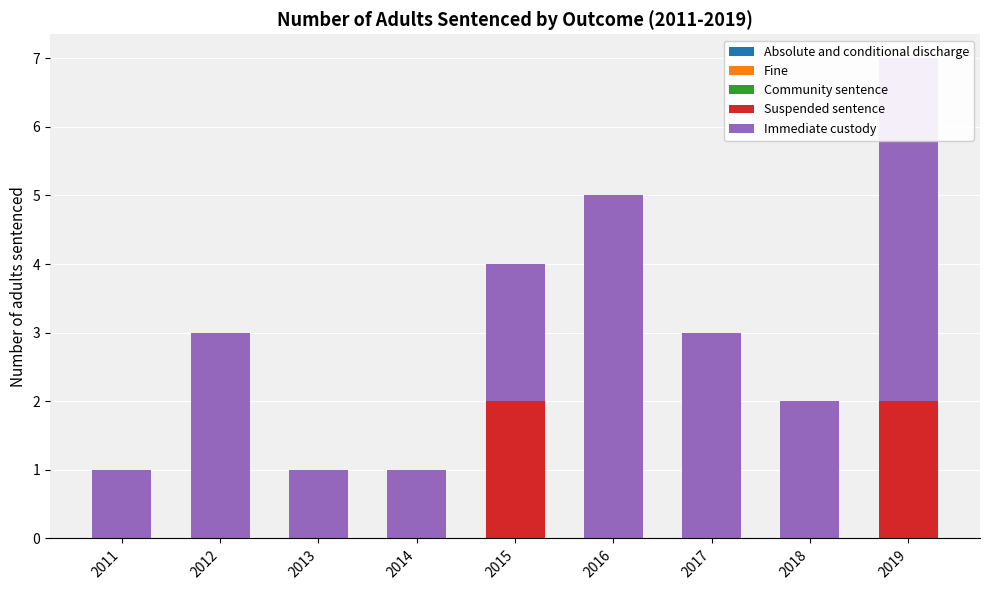

List the series in order of their peak value, lowest first.

Absolute and conditional discharge, Fine, Community sentence, Suspended sentence, Immediate custody